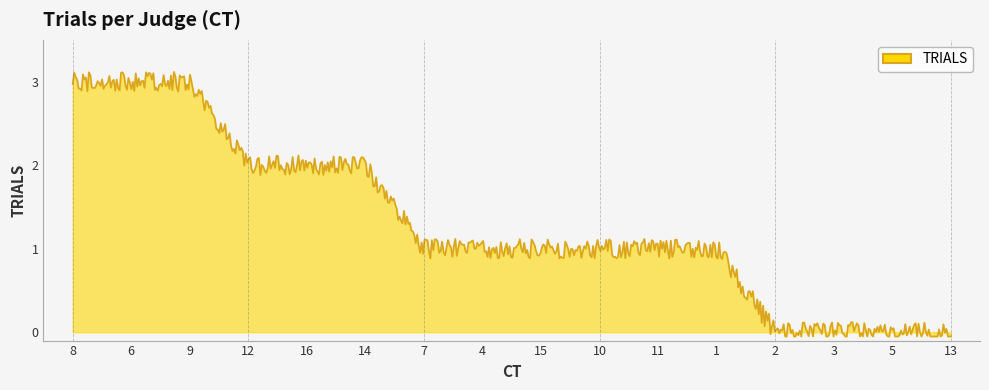

Reading left to right, extract all data points from this chart.

8=3	6=3	9=3	12=2	16=2	14=2	7=1	4=1	15=1	10=1	11=1	1=1	2=0	3=0	5=0	13=0